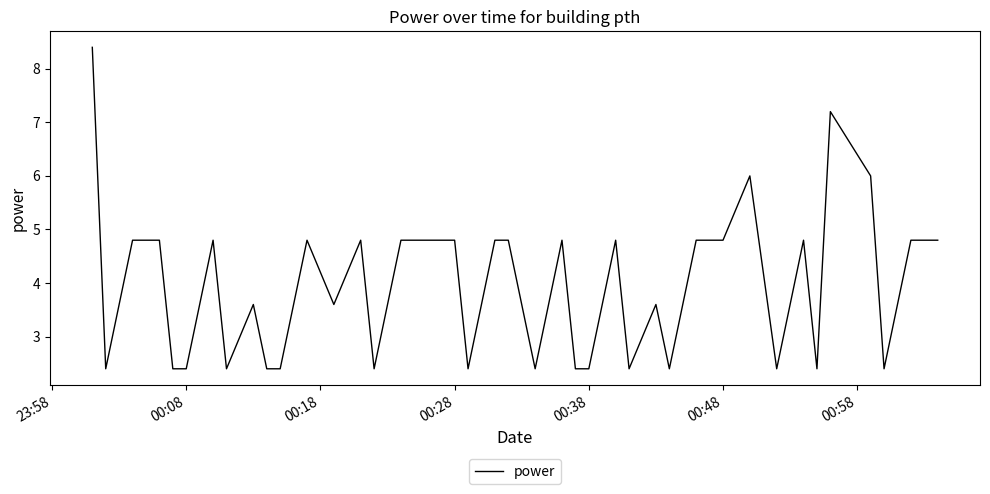

What is the difference between the maximum and minimum values?

6.0